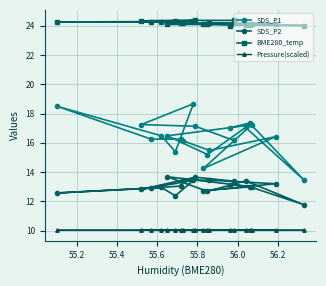

What is the average value of the BME280_temp series?

24.2